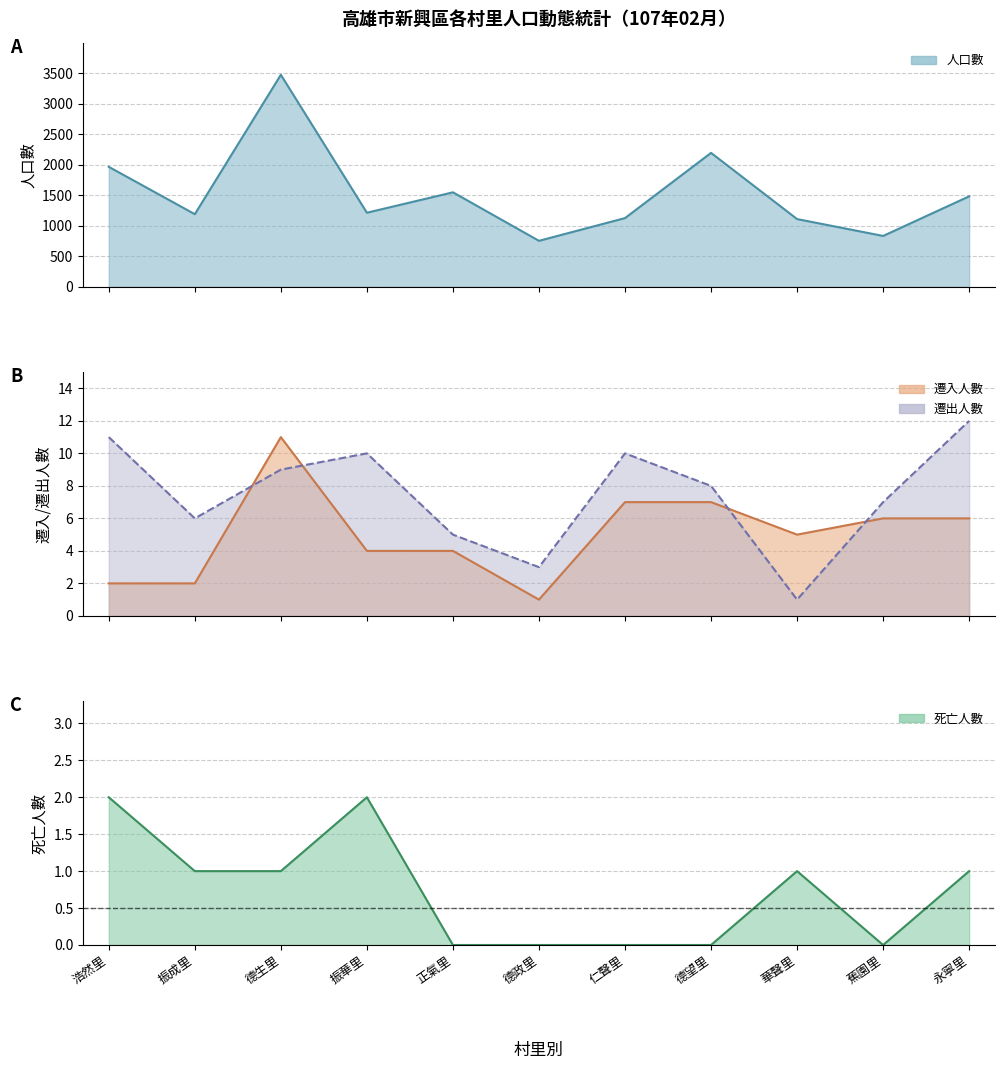

What is the label of the 5th point from the right?

仁聲里